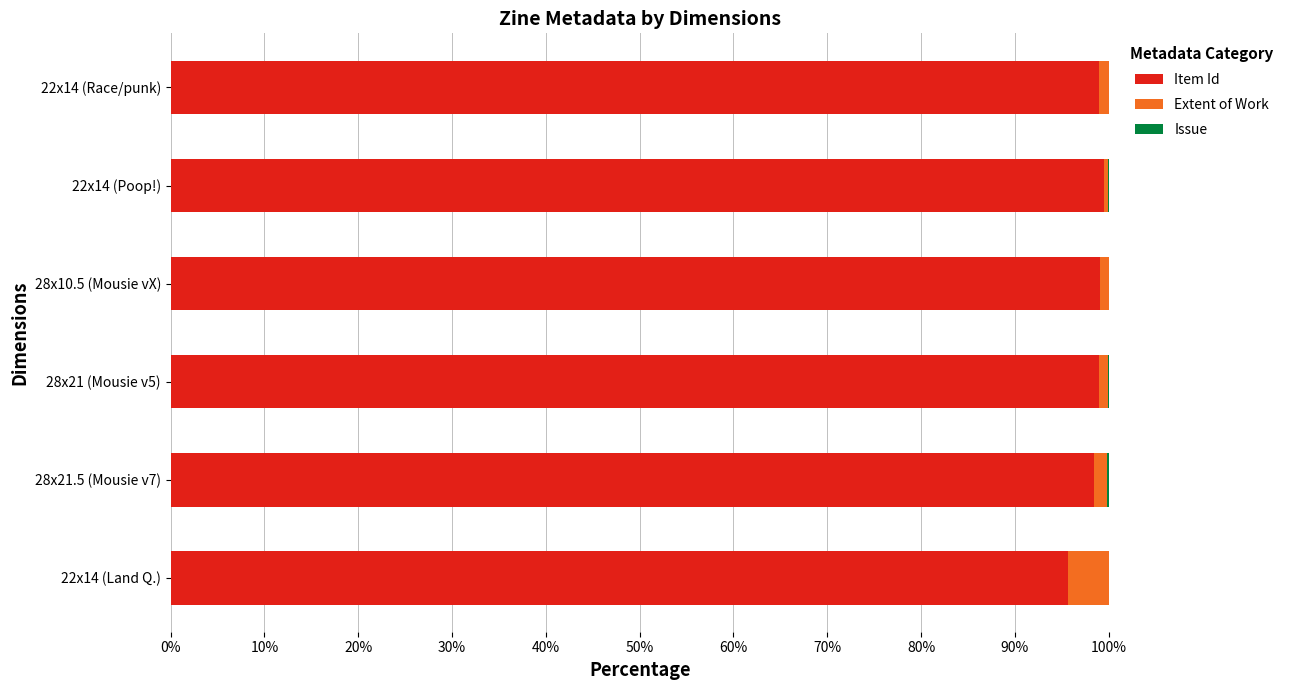

The value of Item Id at 28x10.5 (Mousie vX) is 66.3. True or false?

False